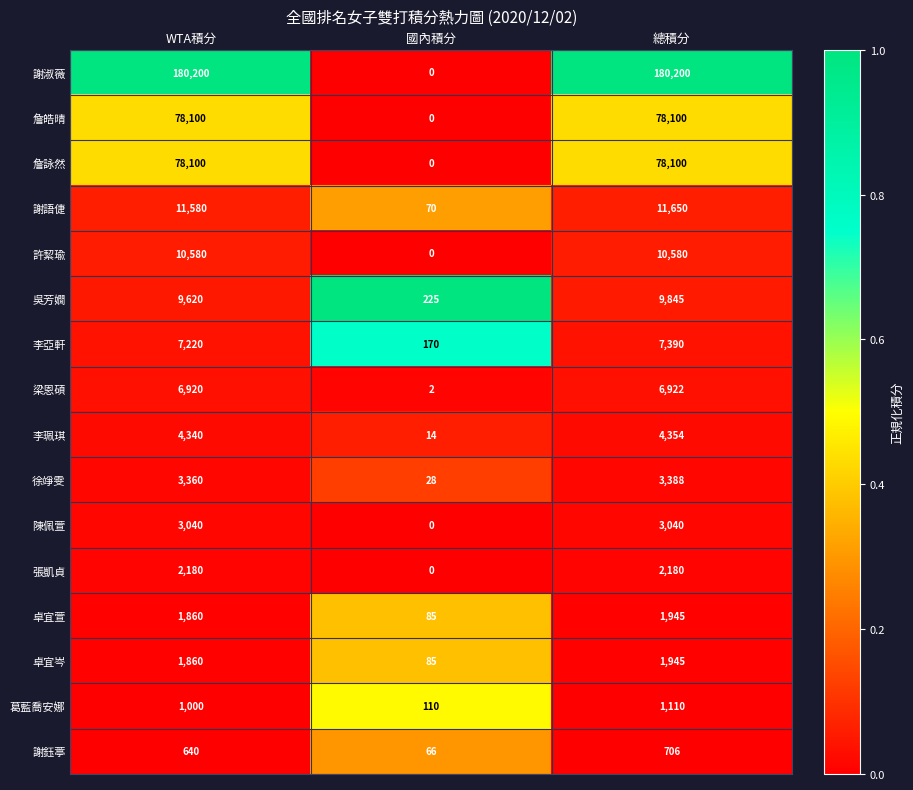

What is the total value across all series at 總積分?

401455